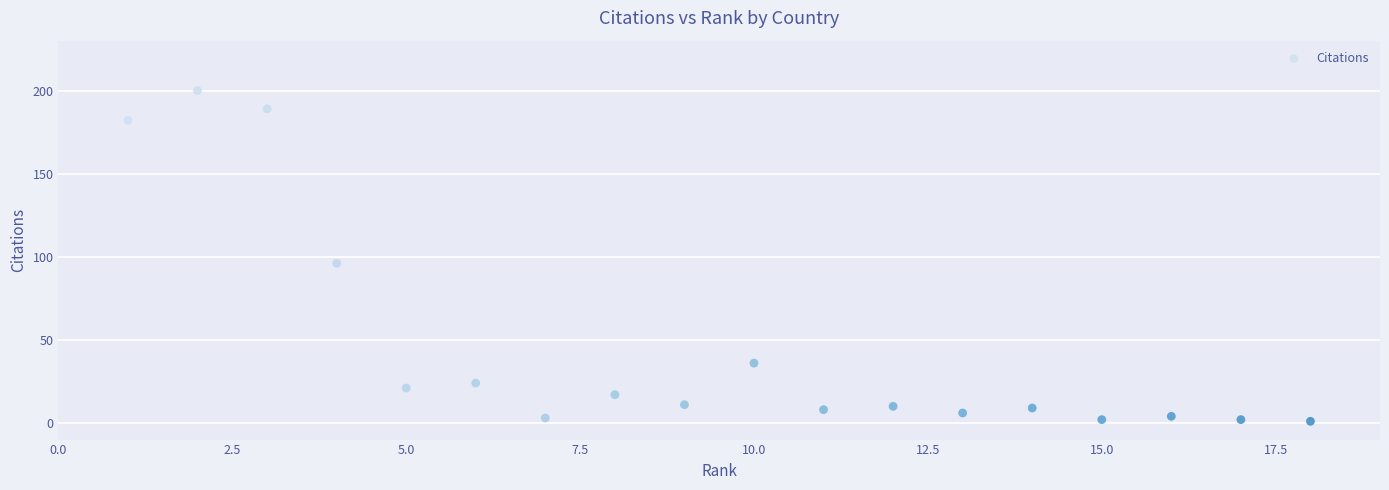

What is the range of X values (max minus min)?

17